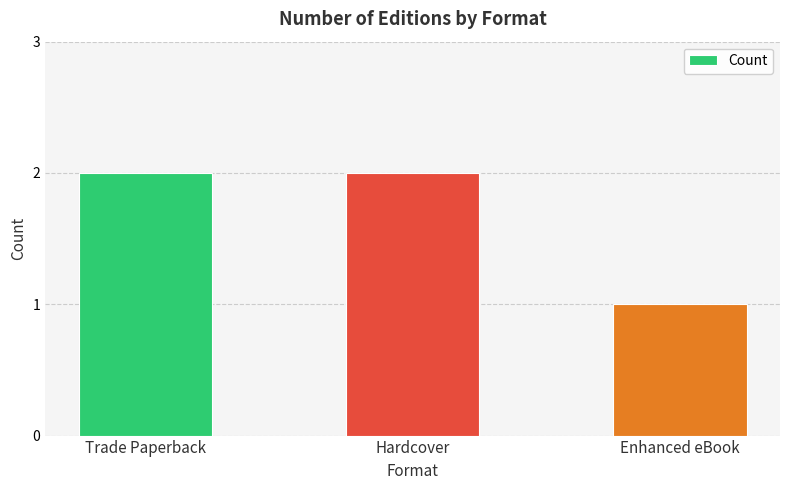

Are the bars grouped side by side (vs. stacked)?

No